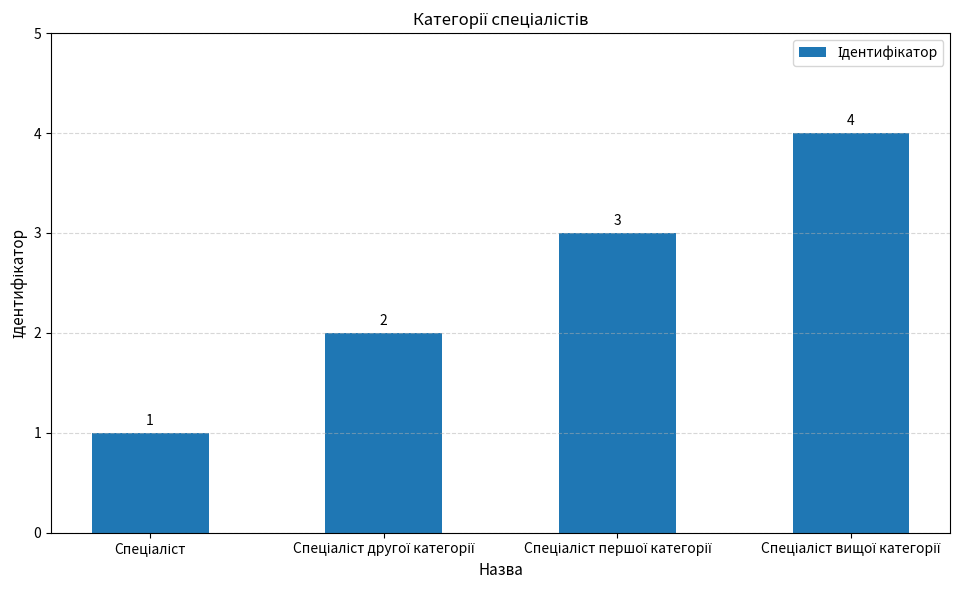

What is the sum of all values?

10